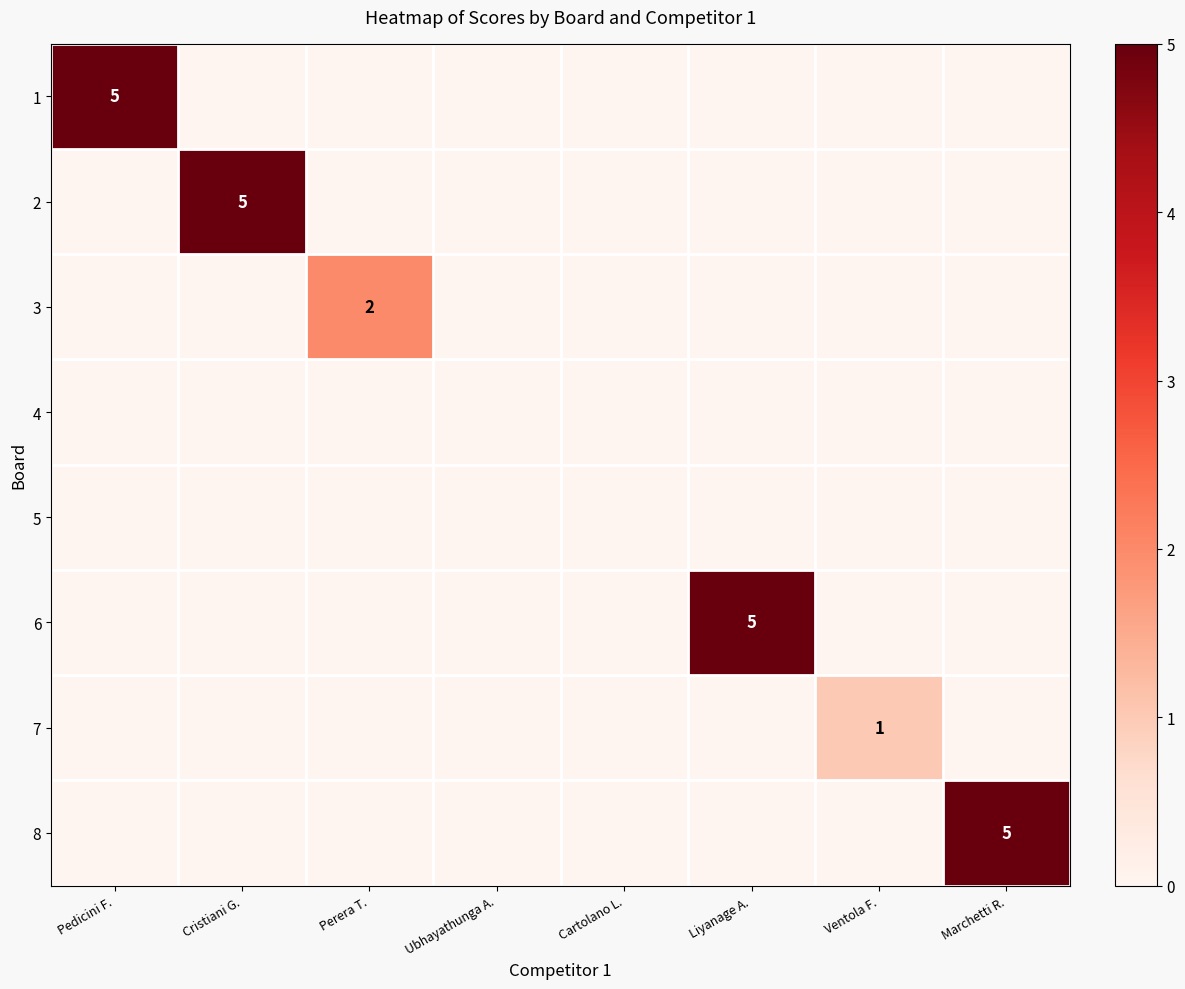

Is it true that 3 equals 2 at Perera T.?

True